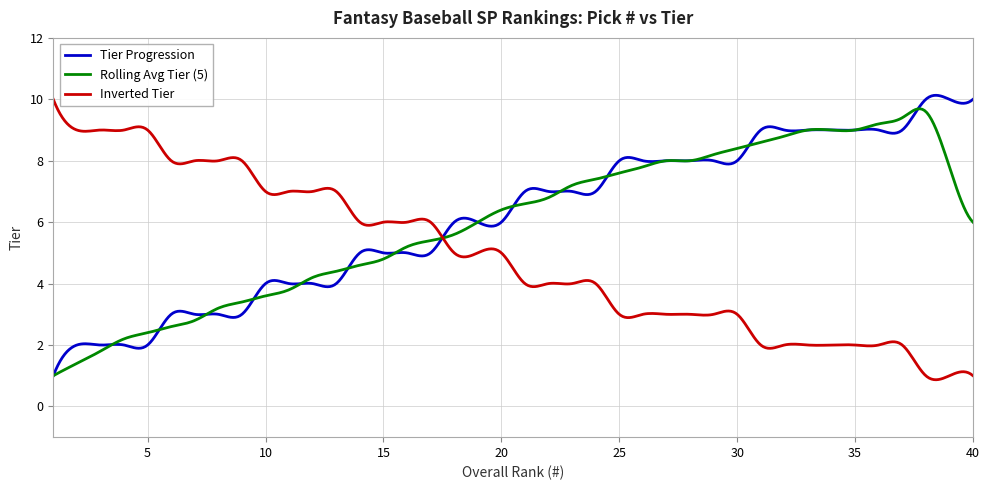

What is the smallest value displayed?

0.9